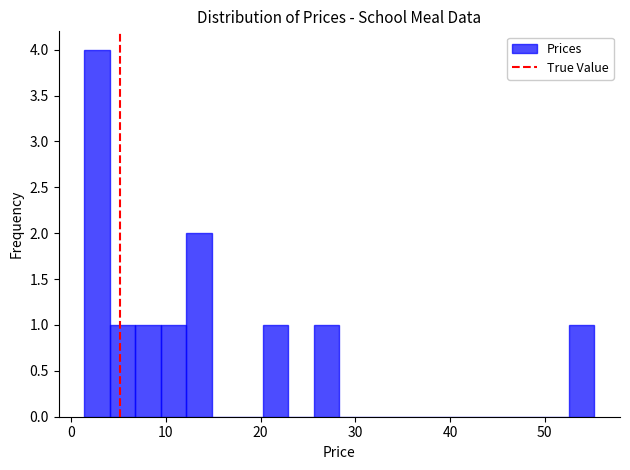

Around what value on the x-axis is the tallest bar? Give the approximate position of its centre, as read against the axis.

3